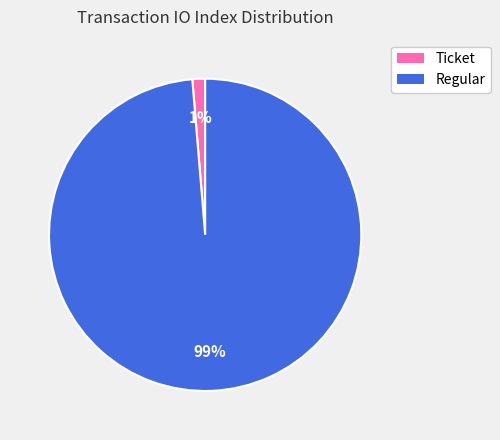

Is there any slice that represents more than half of the pie?

Yes